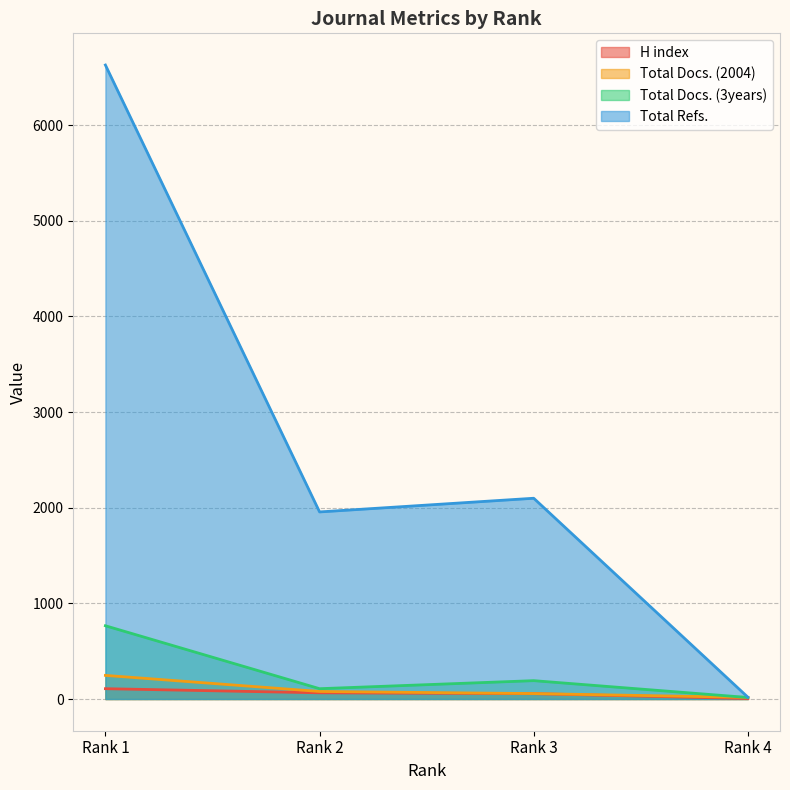

At which category does Total Refs. reach its first local valley?

Rank 2